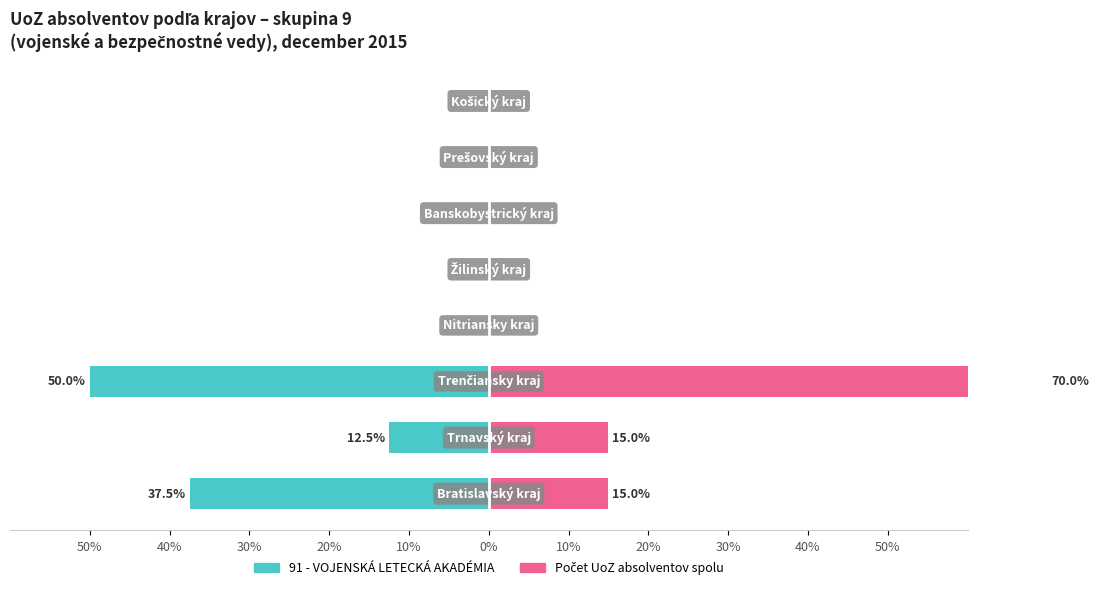

What is the difference between the maximum and minimum values in the 91 - VOJENSKÁ LETECKÁ AKADÉMIA series?

50.0